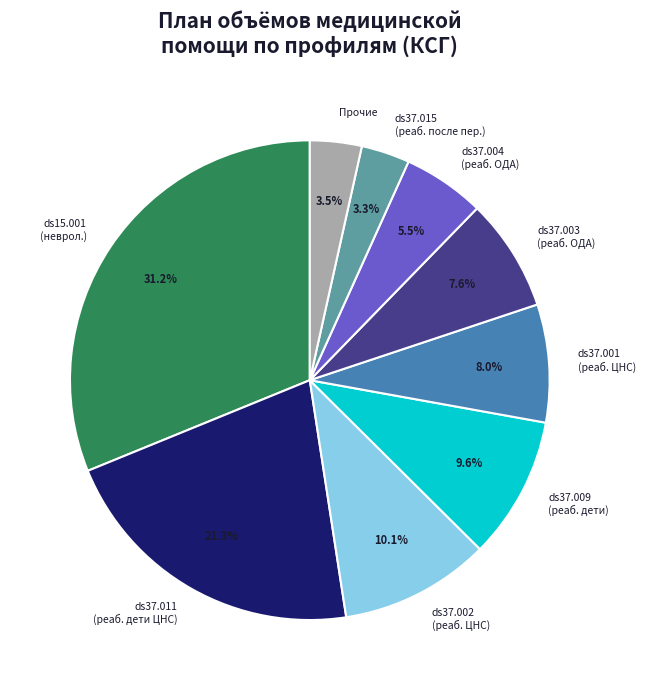

Does any single category account for the majority?

No